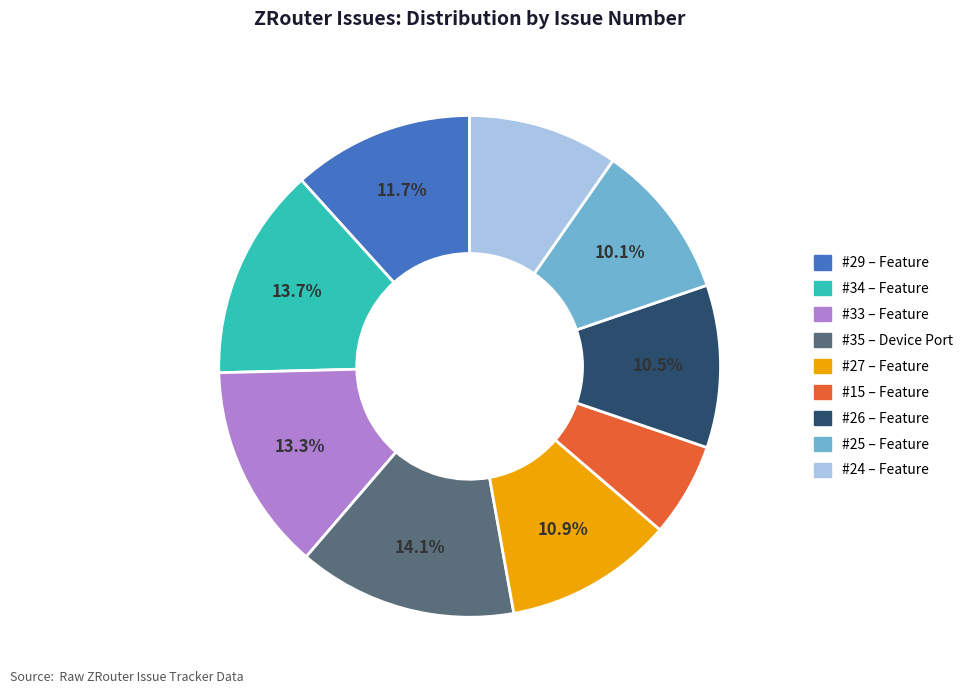

Count the number of slices in the pie.

9